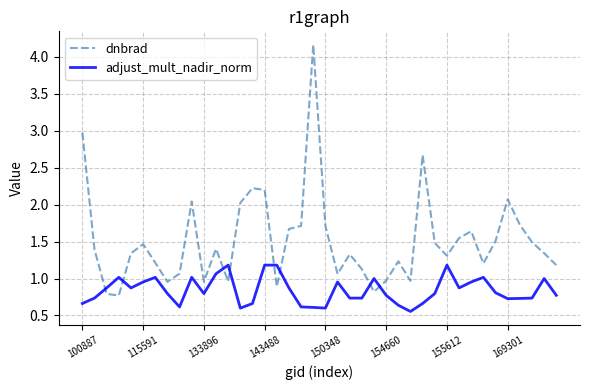

Count the number of categories in the chart.

40